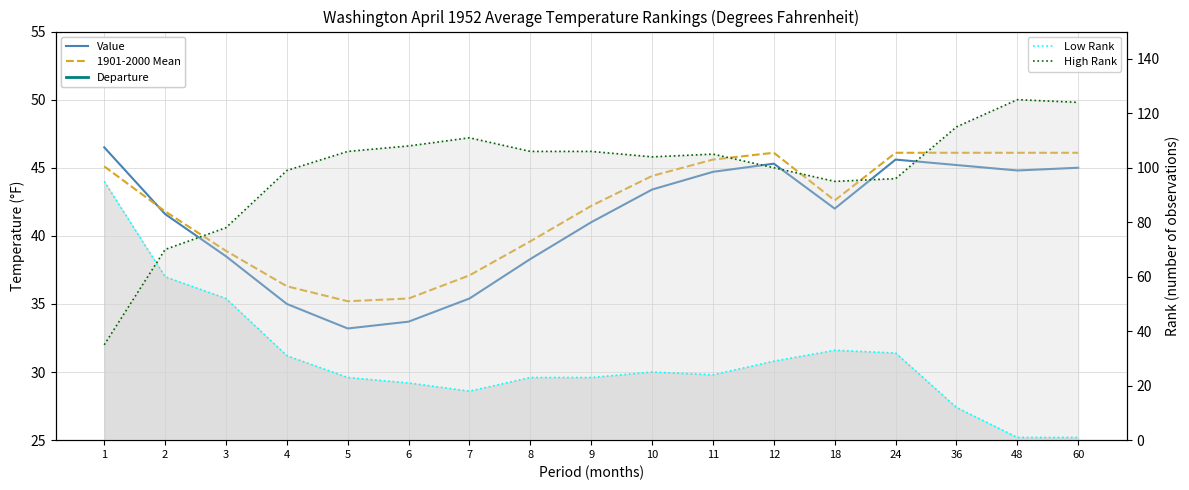

Which has a higher value, 11 or 2?

11